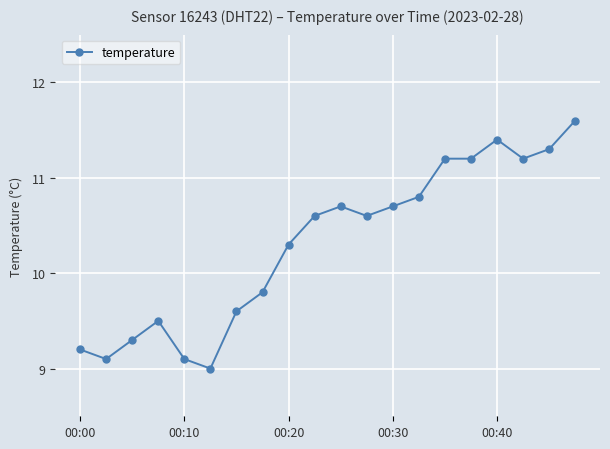

True or false: there are more than 0 points higher than both neighbors.

True